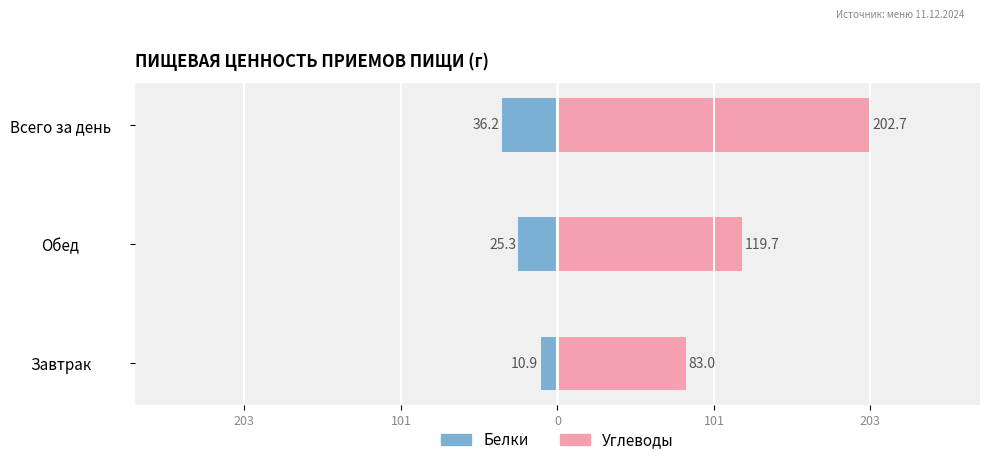

Which series has the widest spread of values?

Углеводы